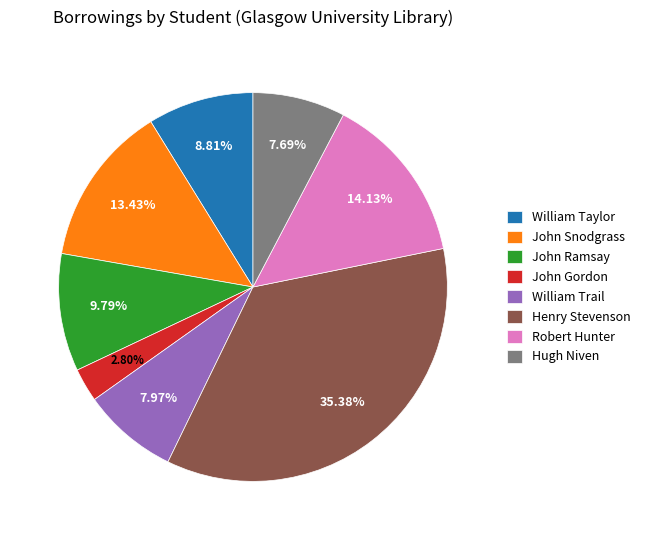

What is the ratio of the value at John Gordon to the value at William Taylor?

0.3